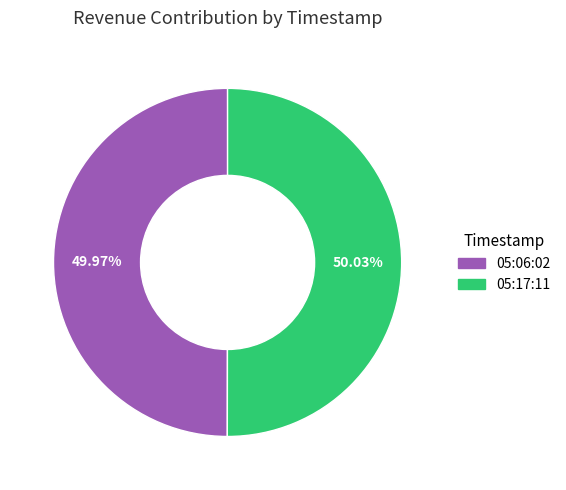

Does any single category account for the majority?

Yes